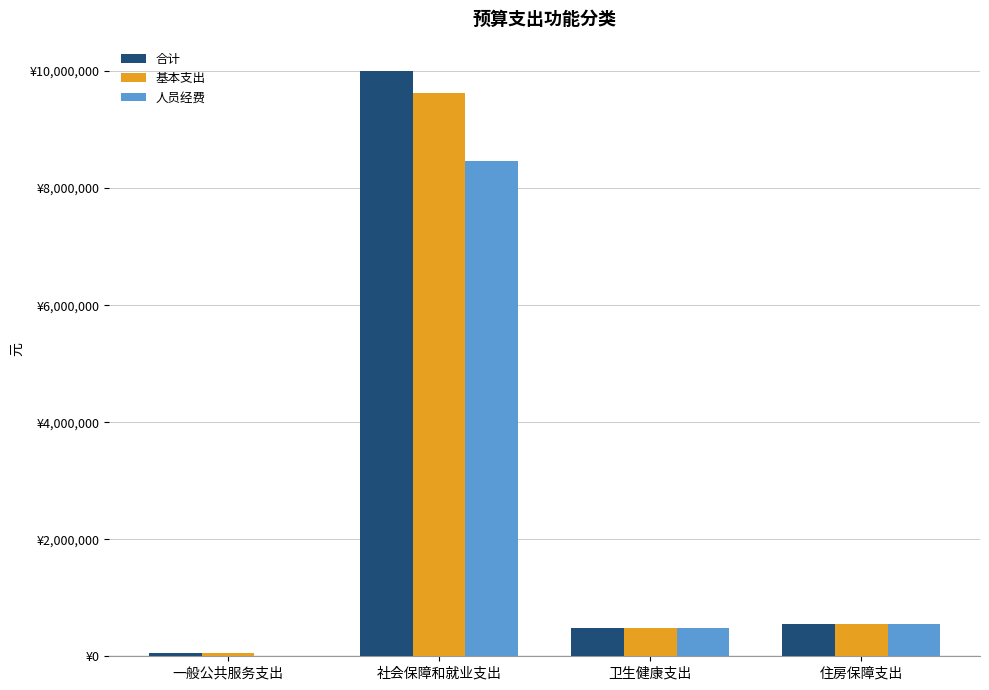

The value of 合计 at 社会保障和就业支出 is 10002144.3. True or false?

True